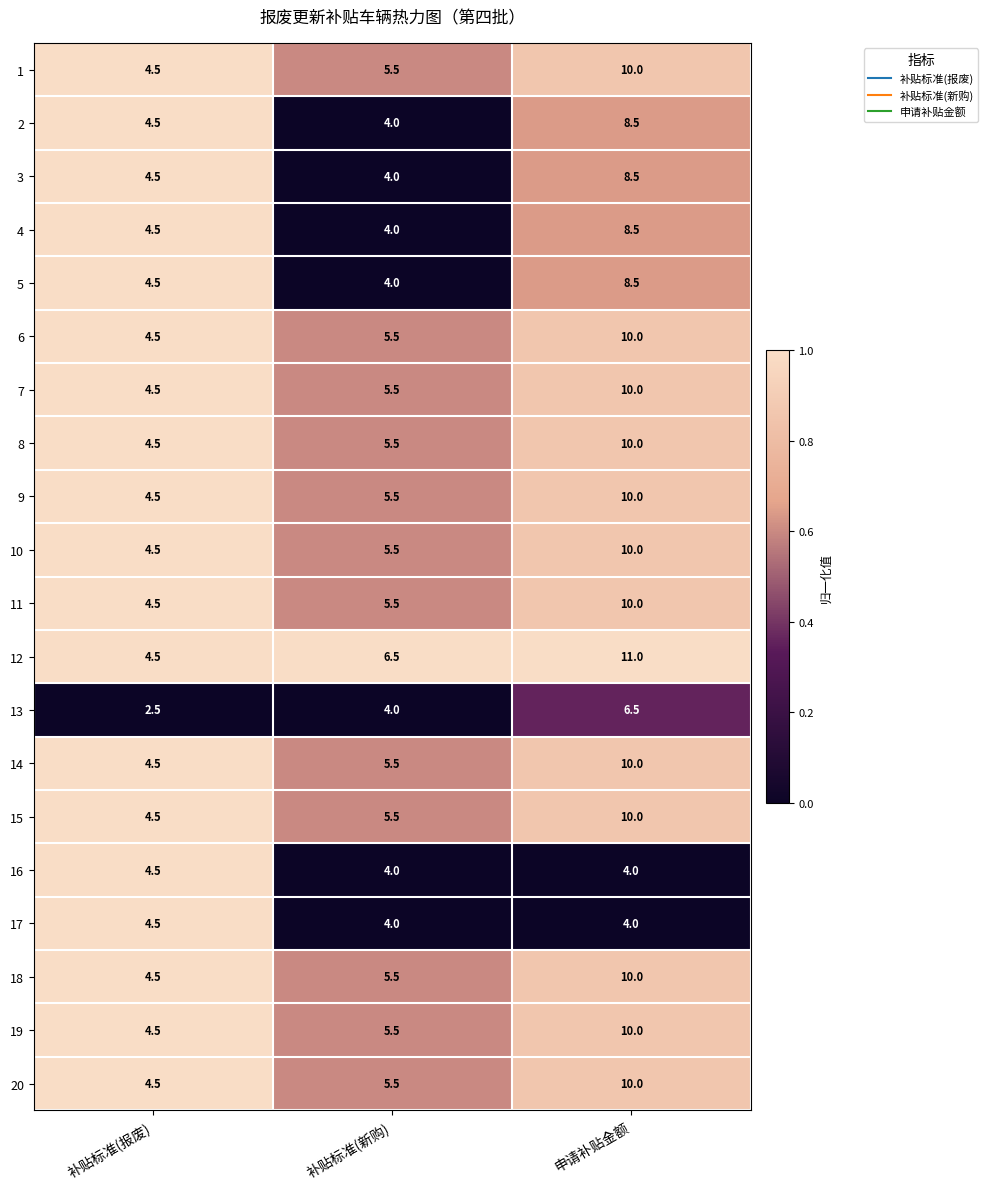

Which series changed the most between 补贴标准(报废) and 补贴标准(新购)?

12